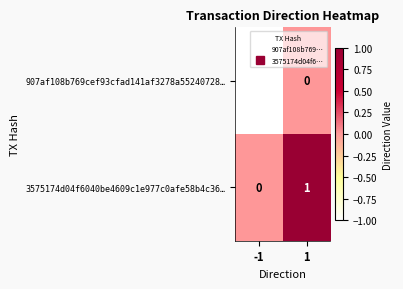

Is it true that 907af108b769cef93cfad141af3278a55240728… equals -1 at -1?

True